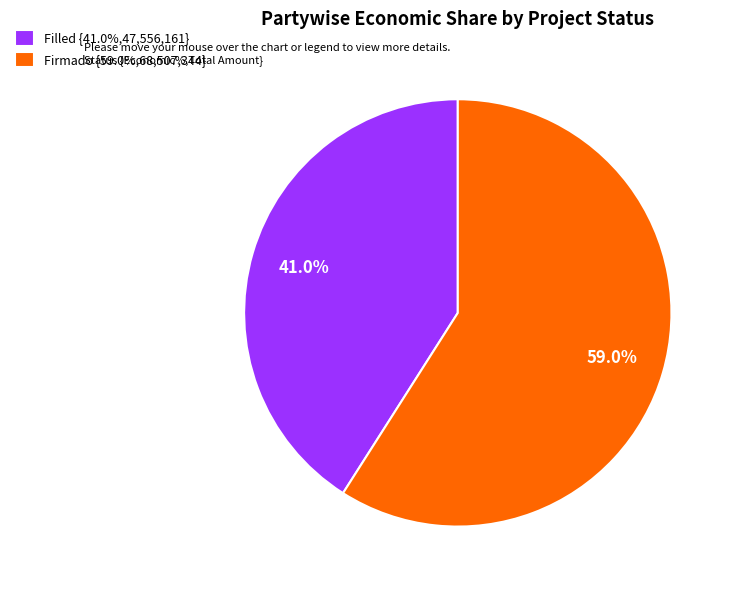

How many segments does this pie chart have?

2